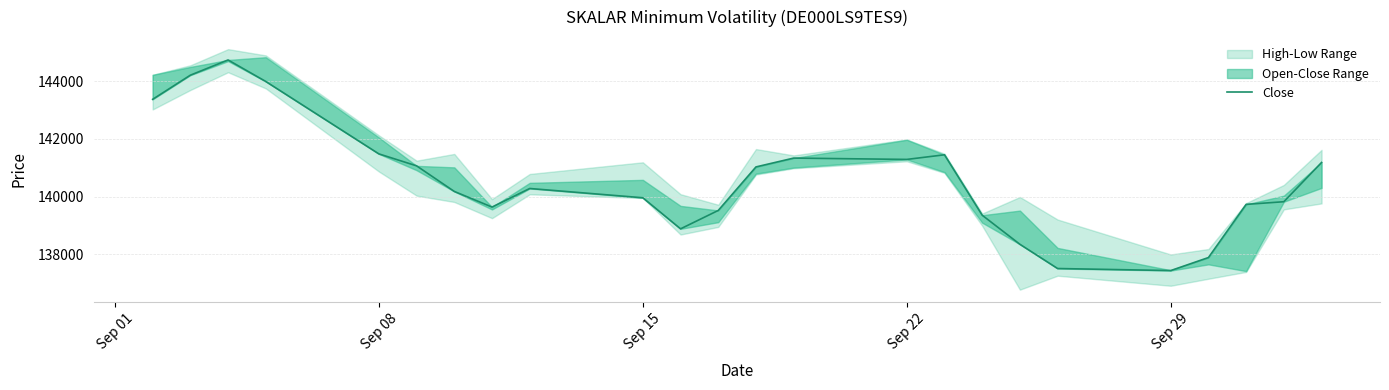

What is the sum of all values?

3373630